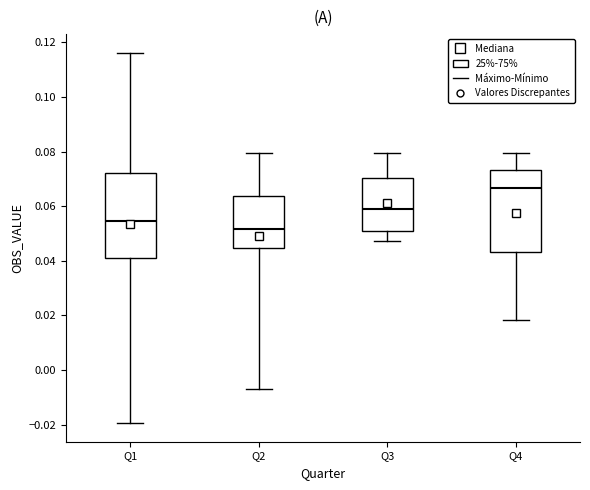

Reading left to right, transcribe this box plot: for each box, give where its median line is, the range the box spans, and where its two whiskers end, as read against the y-axis. The values are not printed on the chart, so give them approximately, as read against the axis.

Q1: median 0.054, box 0.042 to 0.072, whiskers -0.020 to 0.116
Q2: median 0.052, box 0.044 to 0.064, whiskers -0.006 to 0.080
Q3: median 0.060, box 0.052 to 0.070, whiskers 0.048 to 0.080
Q4: median 0.066, box 0.044 to 0.074, whiskers 0.018 to 0.080